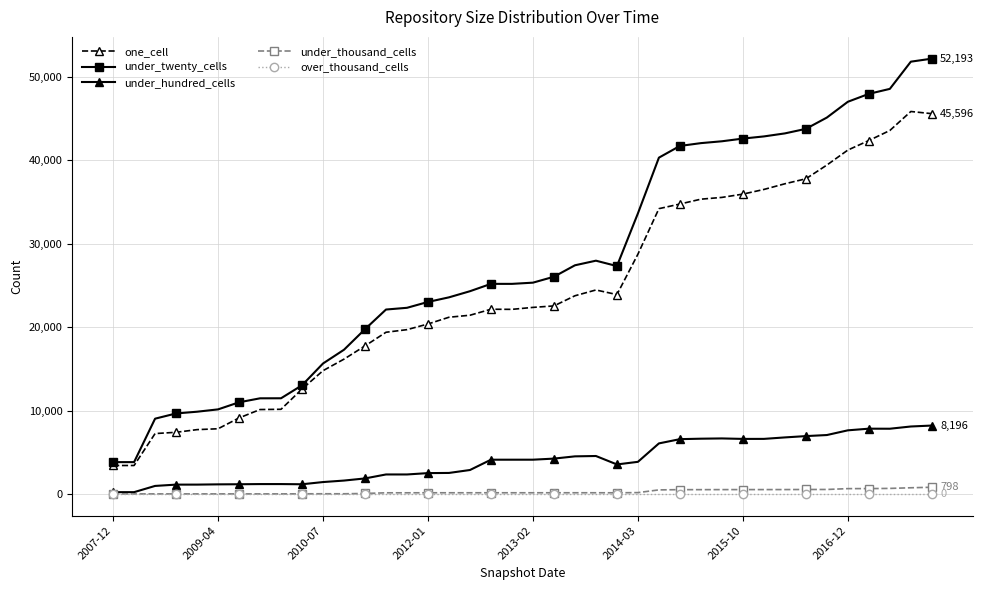

At how many categories does at least one series exceed 32523?

15